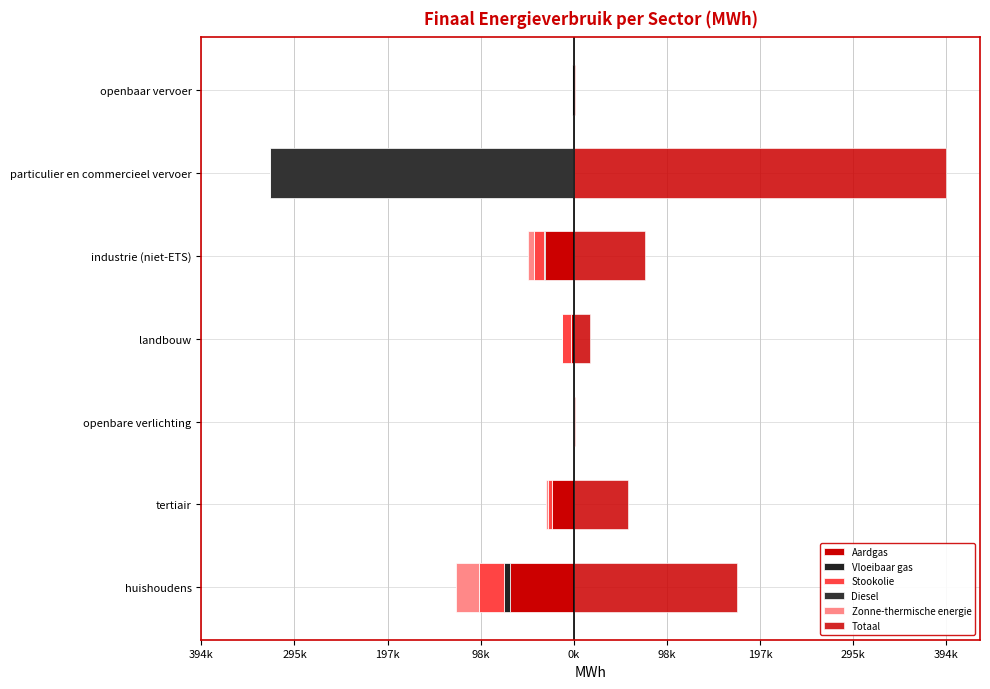

Reading left to right, extract all data points from this chart.

Aardgas: -67392.7	-22620.4	0.0	-3020.5	-29966.3	-133.6	0.0
Vloeibaar gas: -6783.9	-295.3	0.0	-35.8	-1555.5	-998.4	0.0
Stookolie: -26452.9	-4139.8	0.0	-9816.3	-10339.4	0.0	0.0
Diesel: 0.0	0.0	0.0	0.0	0.0	-320821.9	-1585.6
Zonne-thermische energie: -24407.0	-2030.6	0.0	0.0	-6895.0	0.0	0.0
Totaal: 173071.3	57621.8	1655.9	17334.7	75532.9	394253.3	1676.0